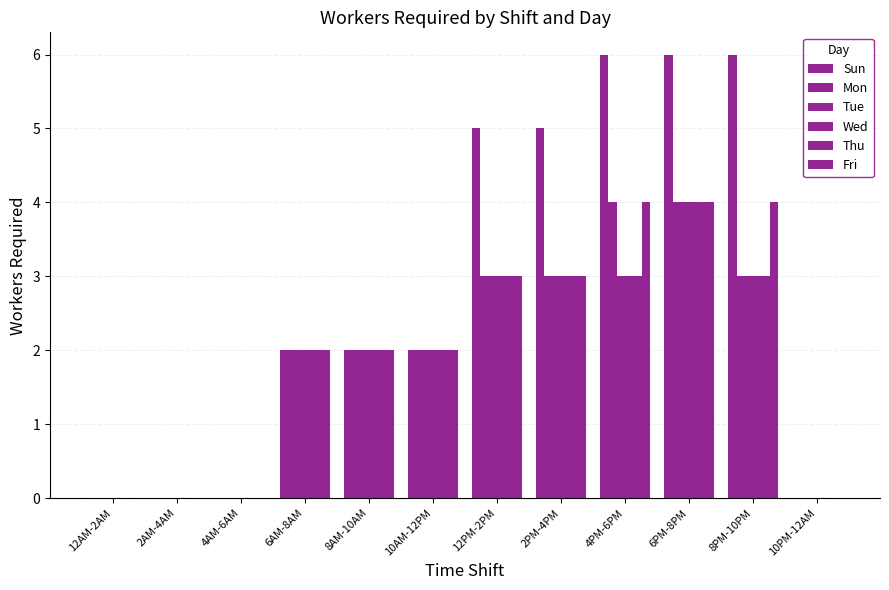

Count the number of categories in the chart.

12